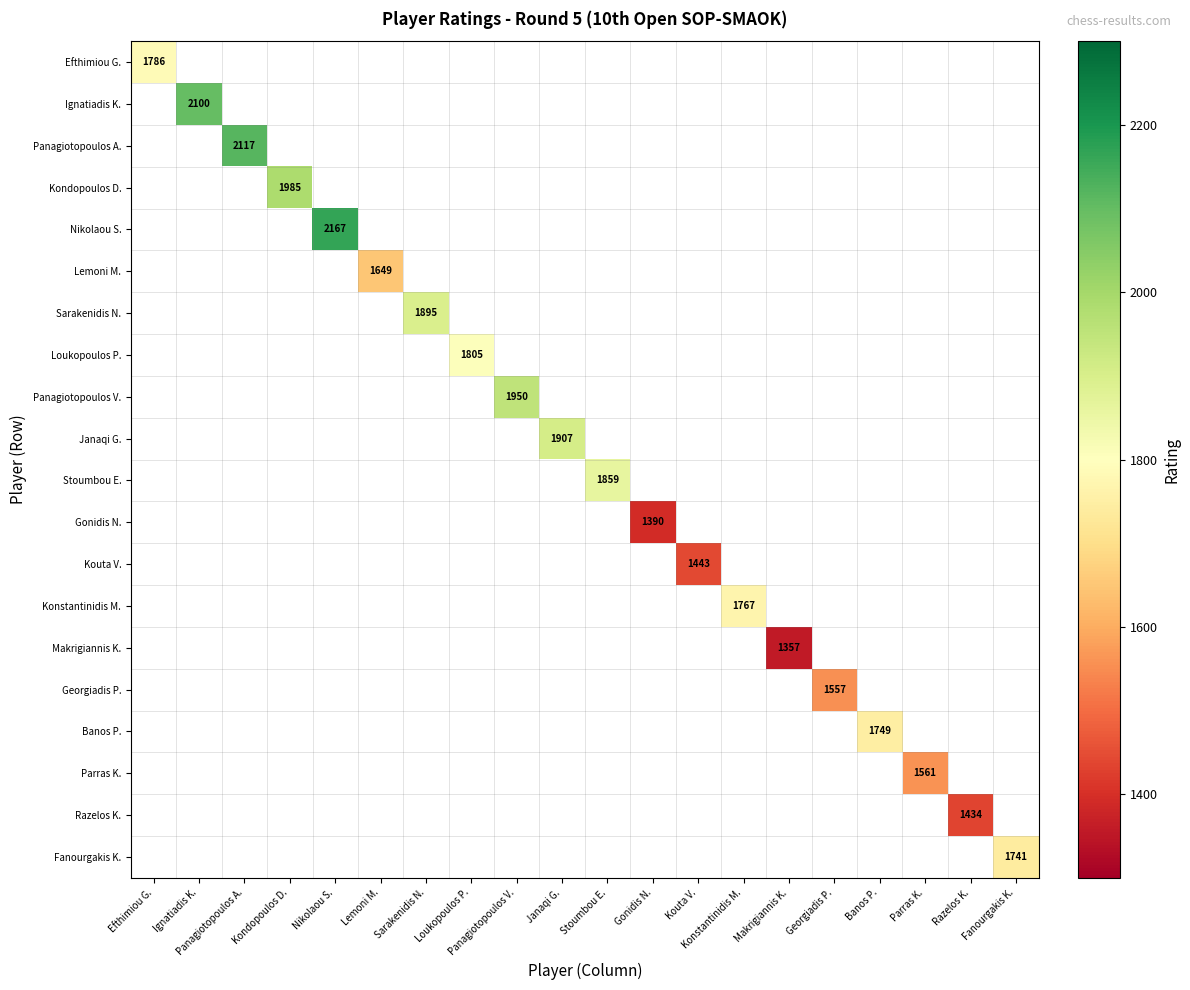

At how many categories does at least one series exceed 1923?

5